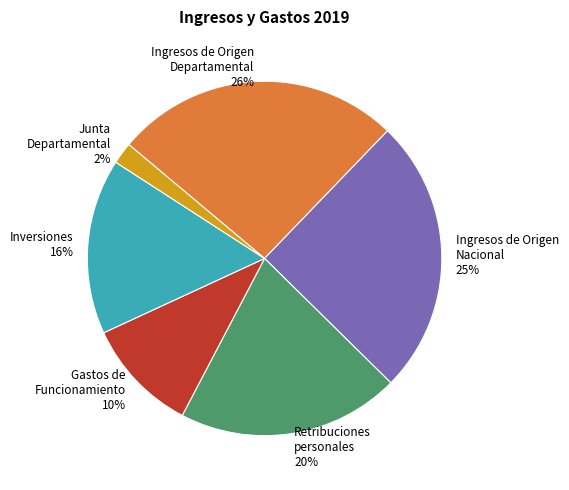

How many slices are in this pie chart?

6